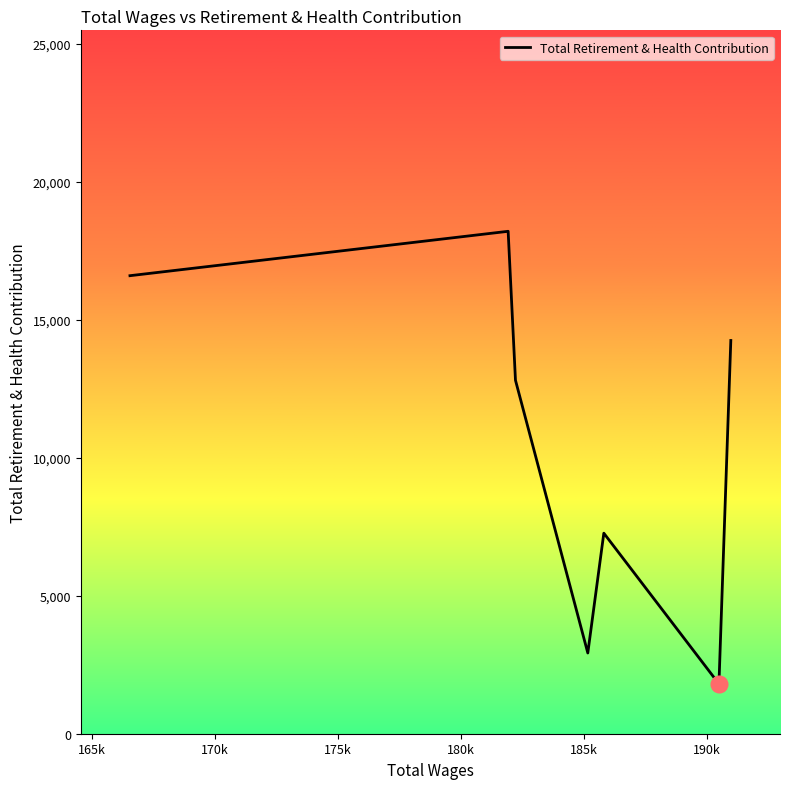

Which has a higher value, 185822.26 or 166553.91?

166553.91